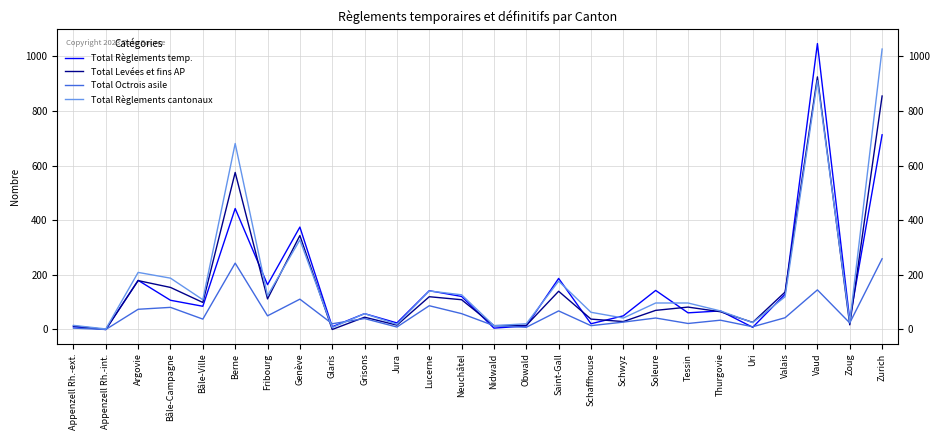

What is the spread (max minus min) of values at Thurgovie?

34